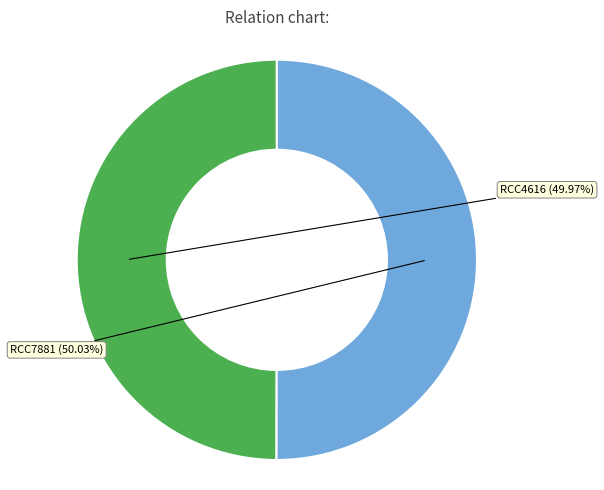

Is there any slice that represents more than half of the pie?

Yes